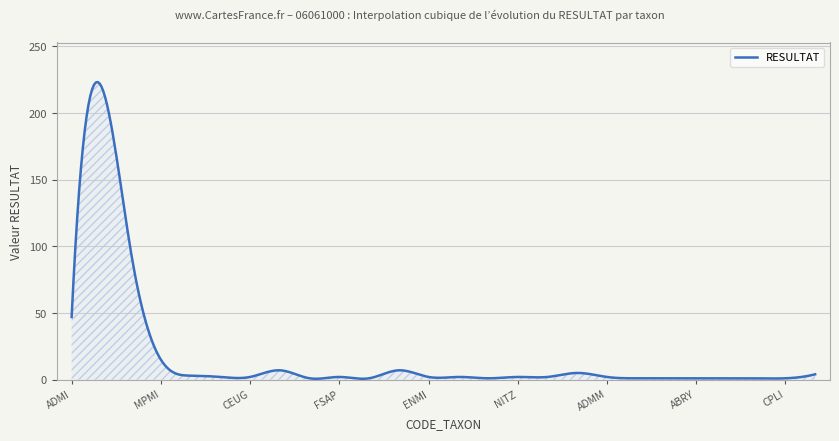

What is the maximum value shown in the chart?

223.3